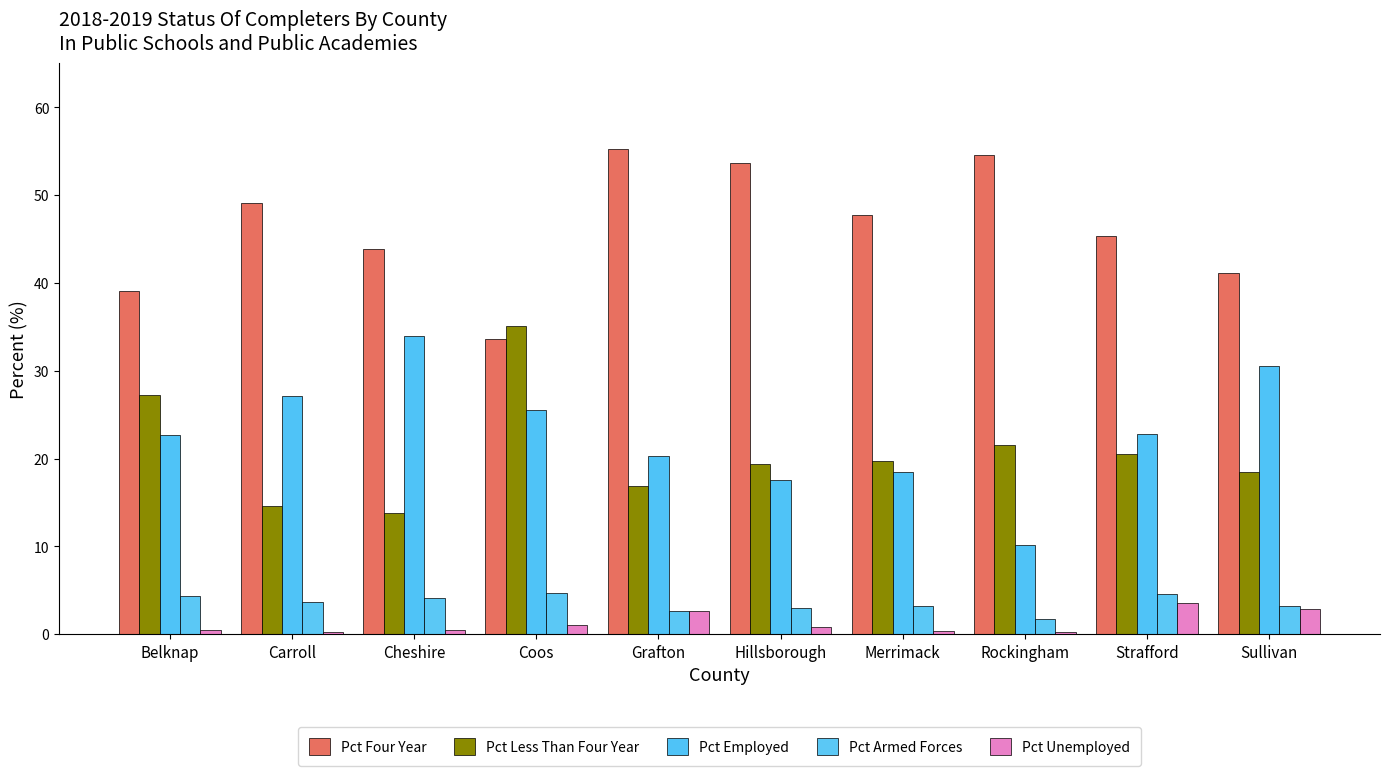

At Hillsborough, list the series in order from largest to smallest.

Pct Four Year, Pct Less Than Four Year, Pct Employed, Pct Armed Forces, Pct Unemployed